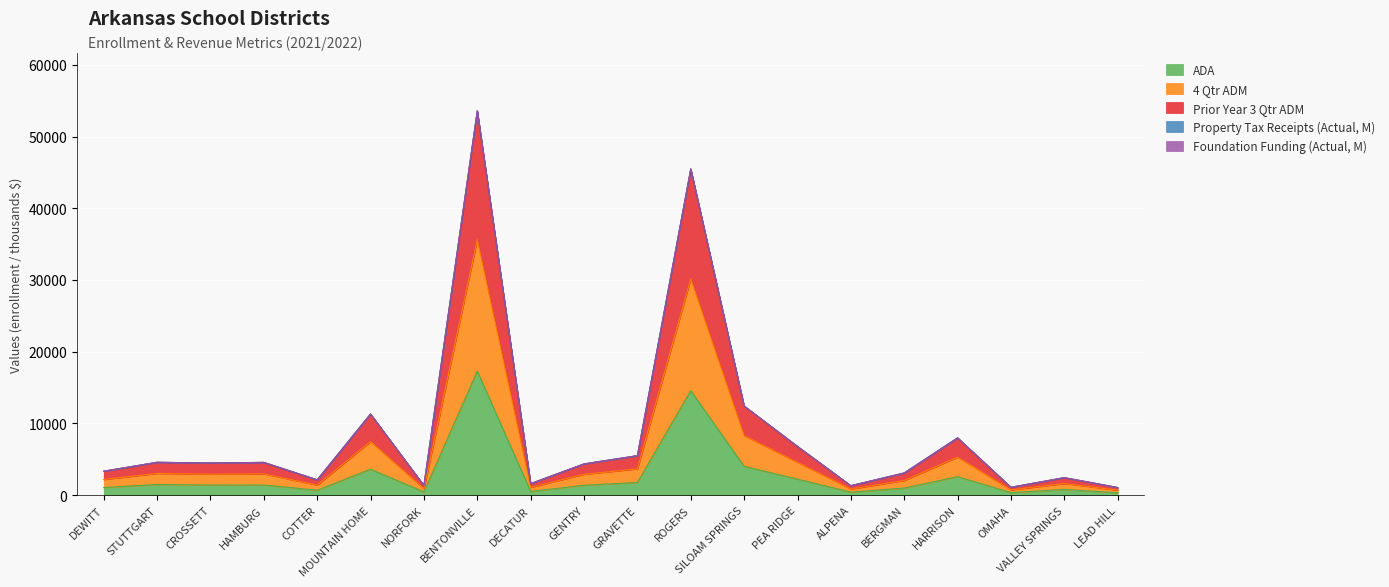

The Foundation Funding (Actual, M) series shows 2239.3 at GENTRY. True or false?

False